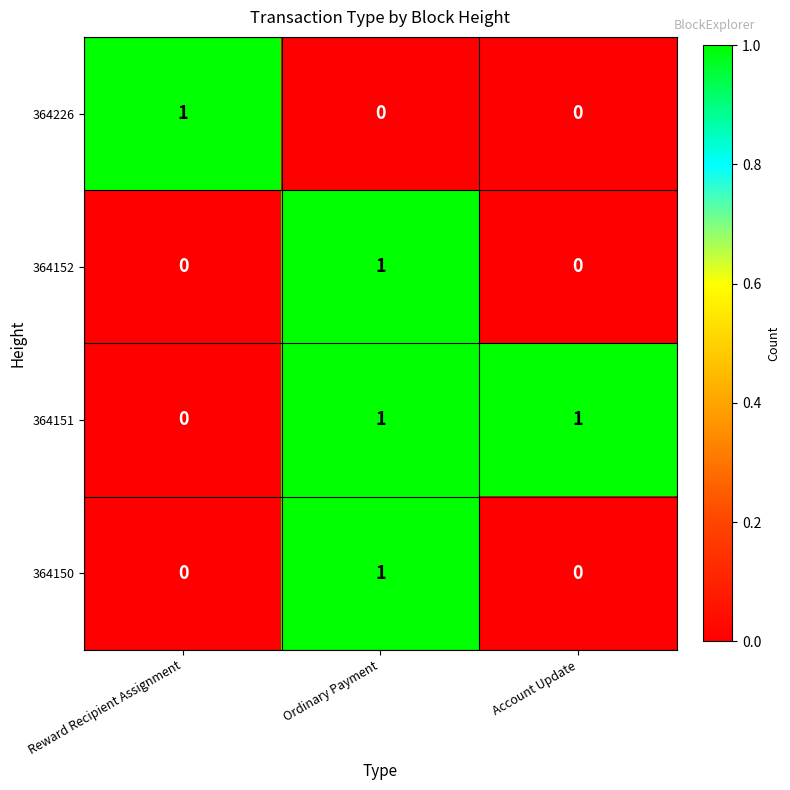

Reading right to left, what are all the values shown in this chart?

364226: Account Update=0	Ordinary Payment=0	Reward Recipient Assignment=1
364152: Account Update=0	Ordinary Payment=1	Reward Recipient Assignment=0
364151: Account Update=1	Ordinary Payment=1	Reward Recipient Assignment=0
364150: Account Update=0	Ordinary Payment=1	Reward Recipient Assignment=0